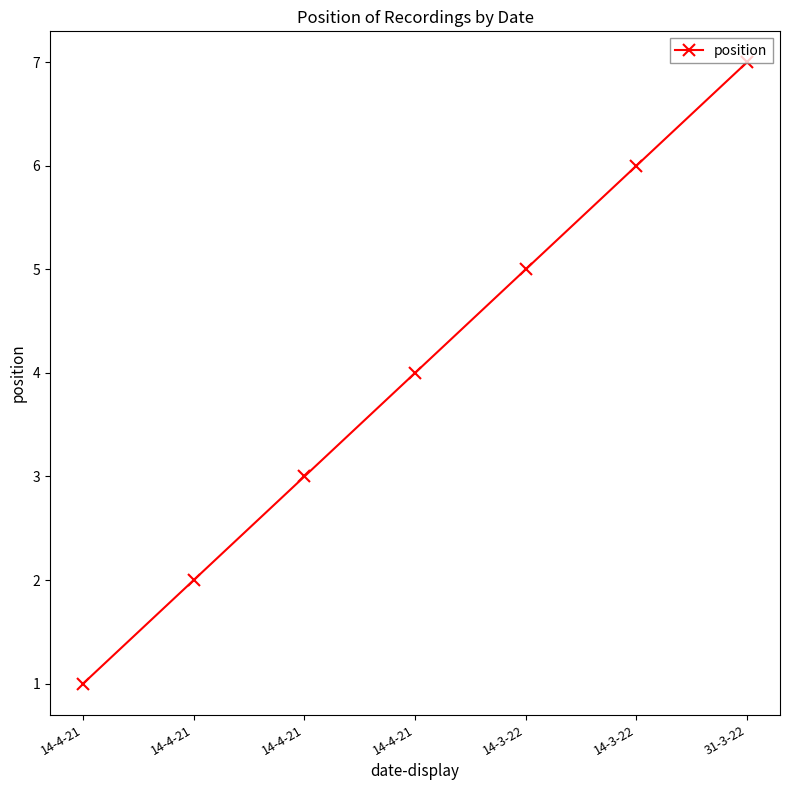

Is this an area chart (filled region under the line)?

No